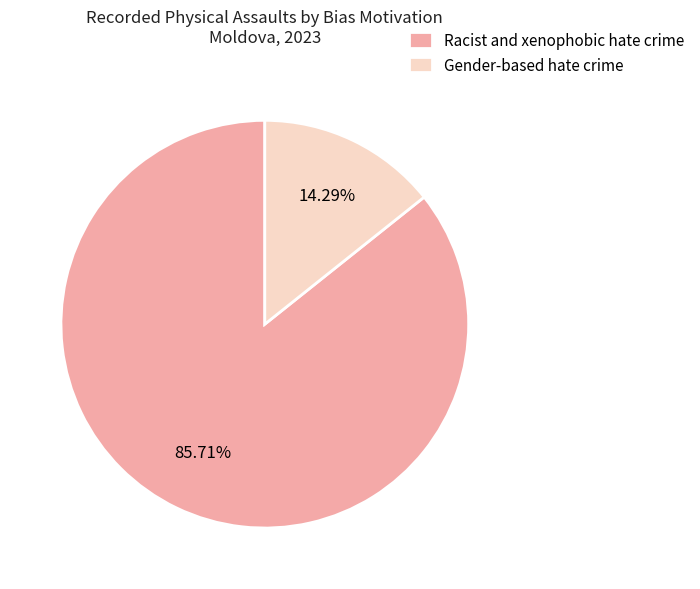

To the nearest percent, what is the combined percentage of Racist and xenophobic hate crime and Gender-based hate crime?

100%